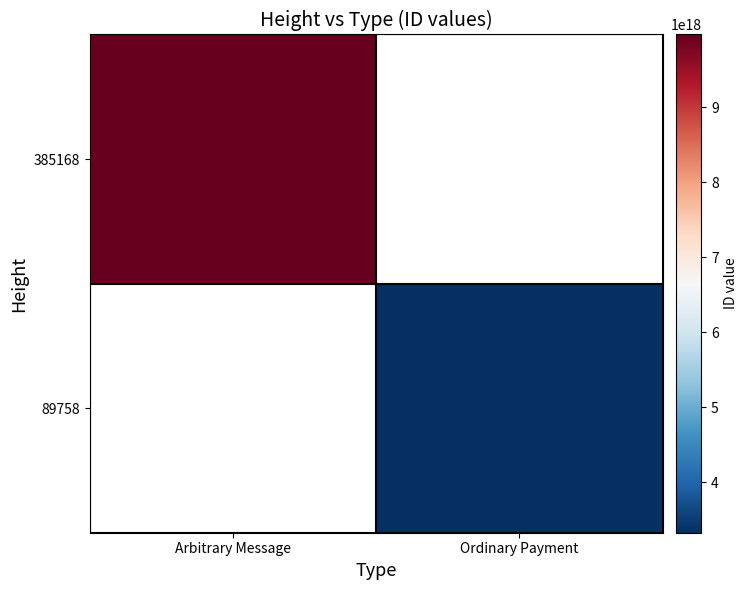

At Arbitrary Message, list the series in order from smallest to largest.

385168, 89758